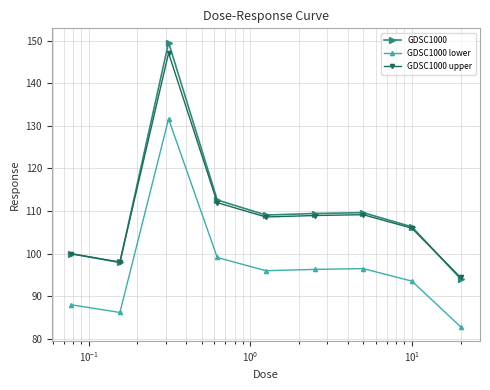

At how many categories does at least one series exceed 101?

6